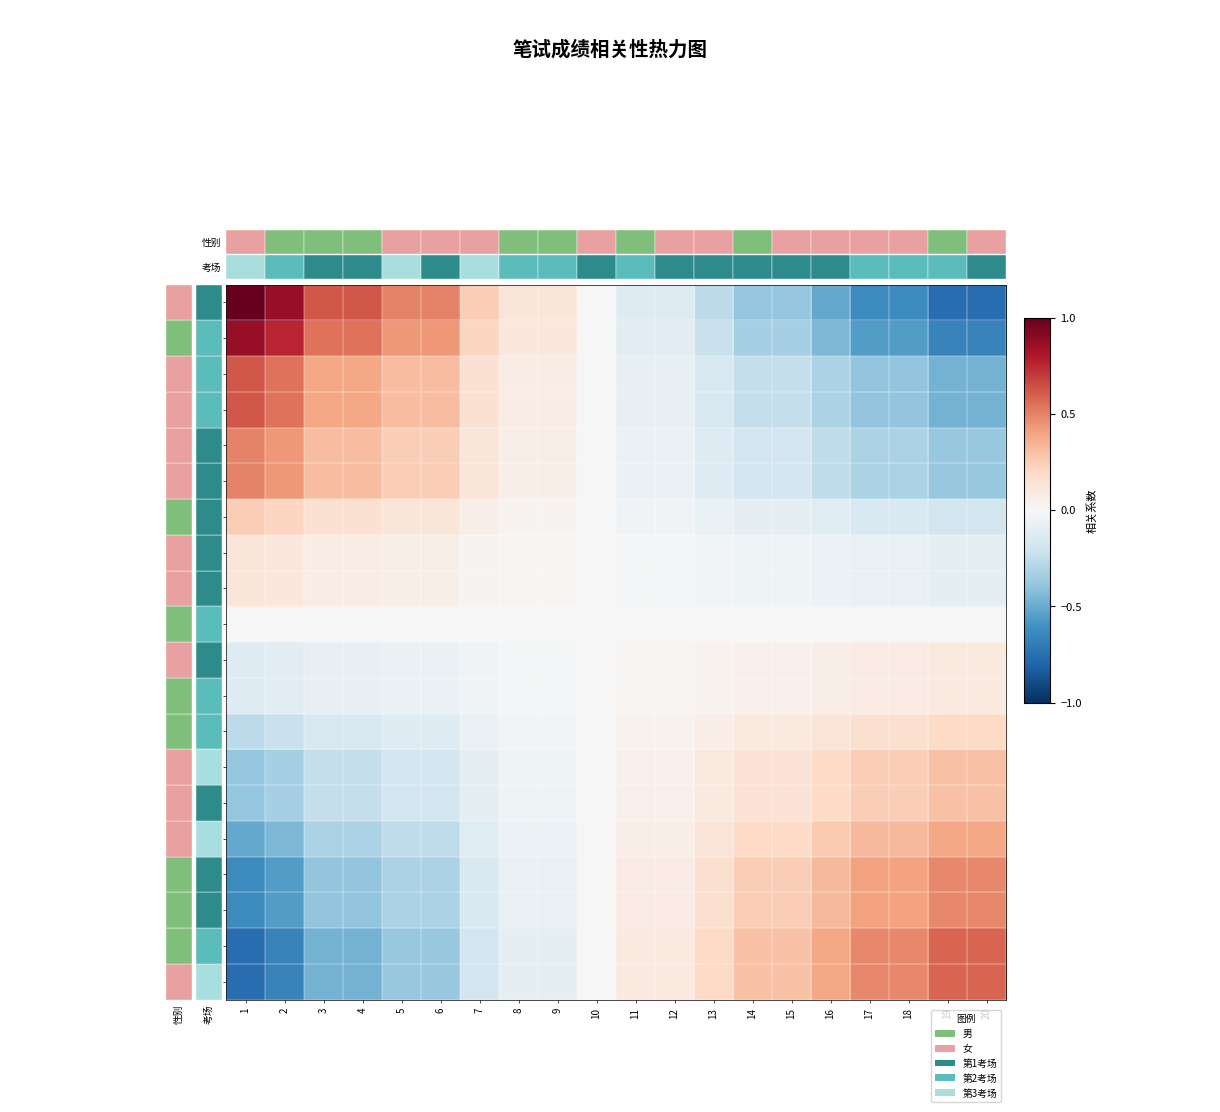

How many data points does each series have?

20